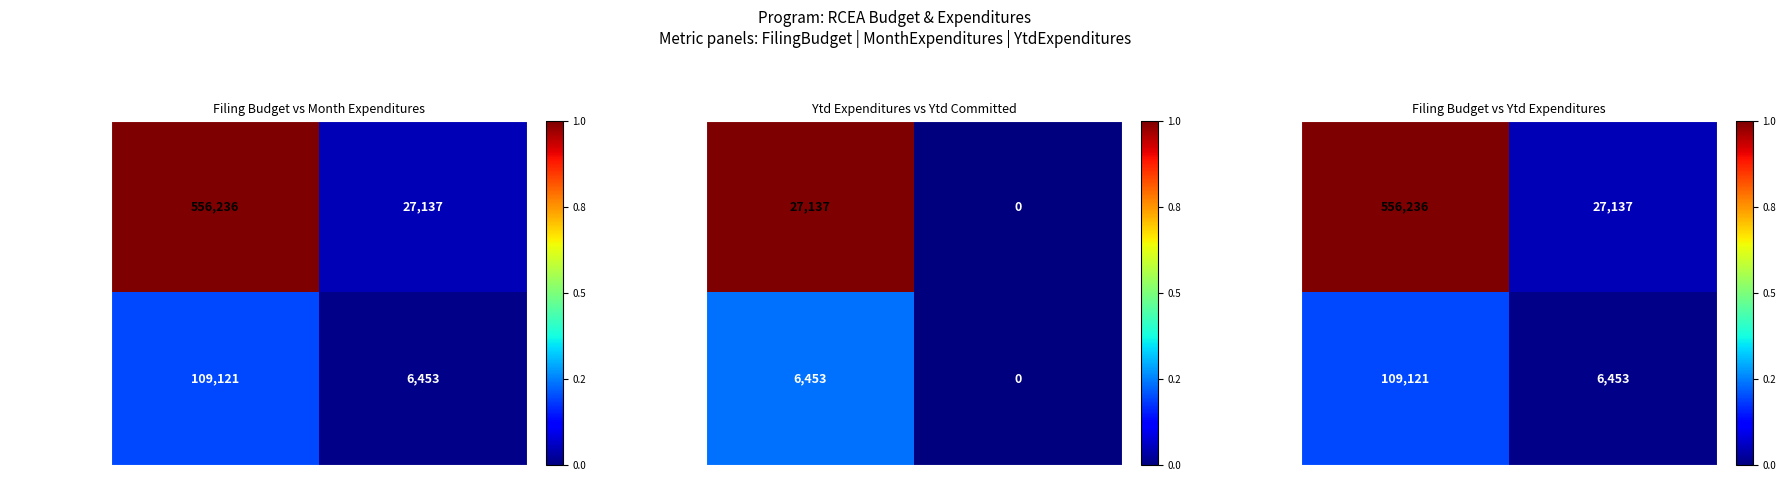

What is the approximate value of RCEA01 (Non-Residential) at FilingBudget, to the nearest 100?

556200